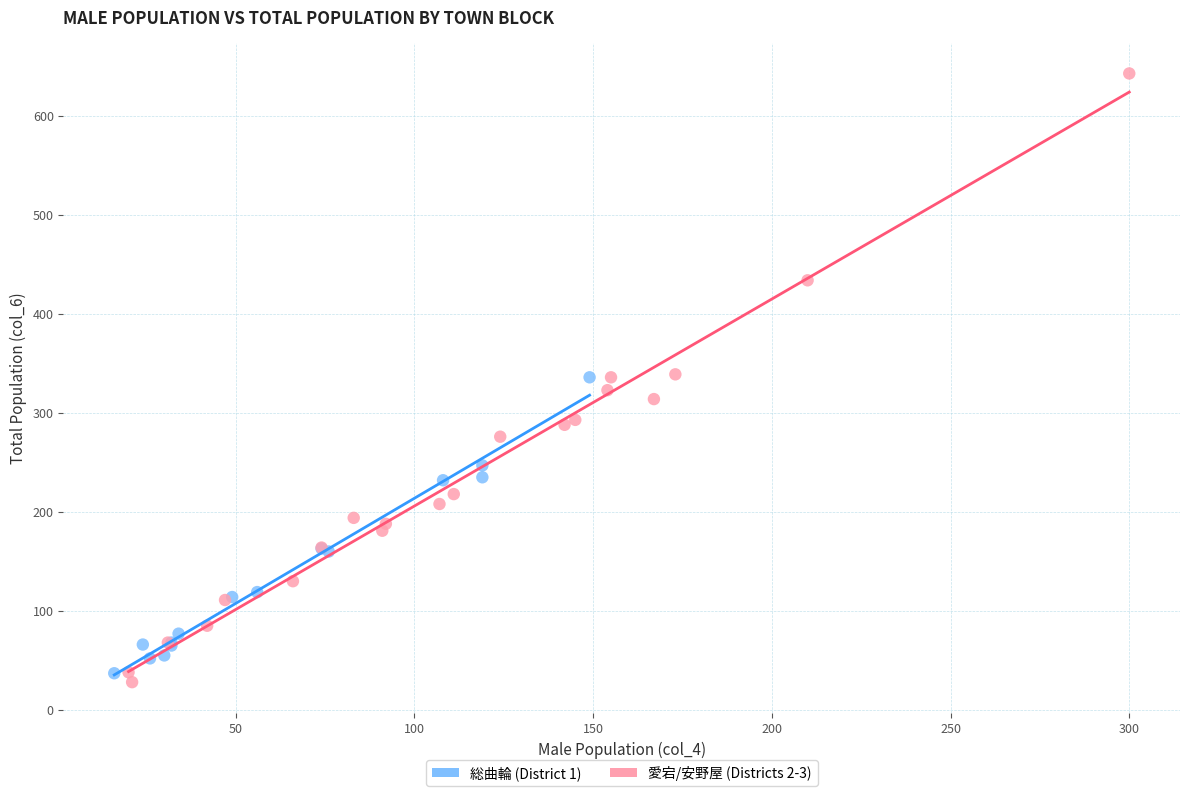

Which series contains the highest Y value?

愛宕/安野屋 (Districts 2-3)